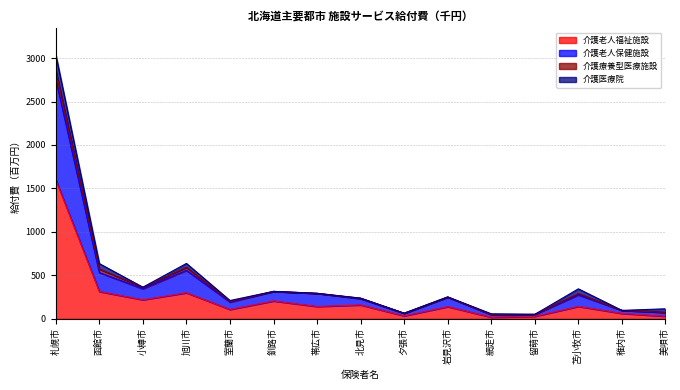

Does the chart have visible grid lines?

Yes